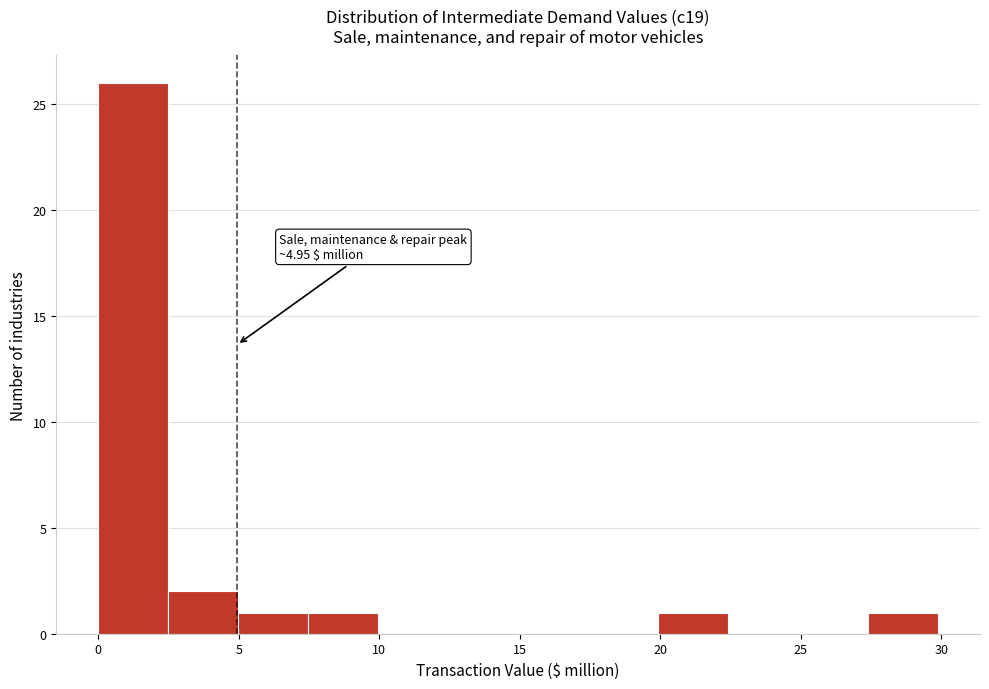

Over which range of the x-axis is the bar tallest?

0.0 to 2.5